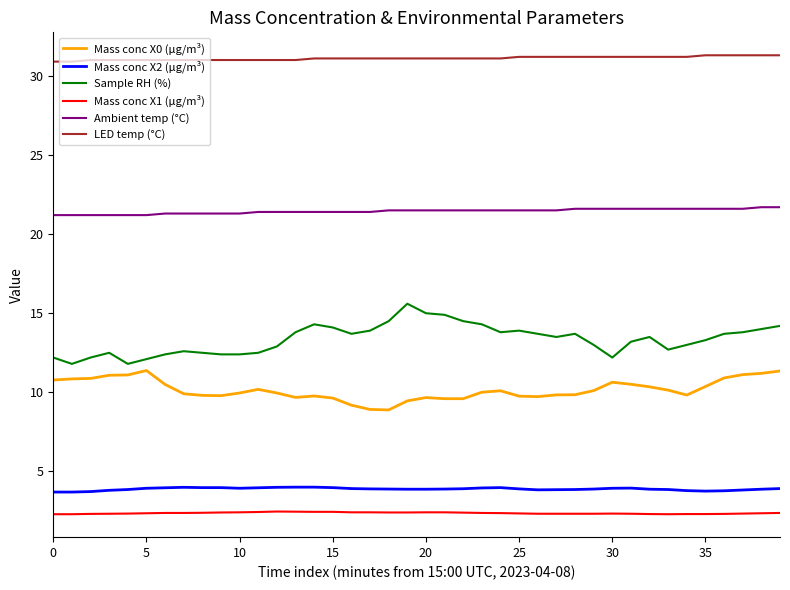

Which series has the largest total across all categories?

LED temp (°C)